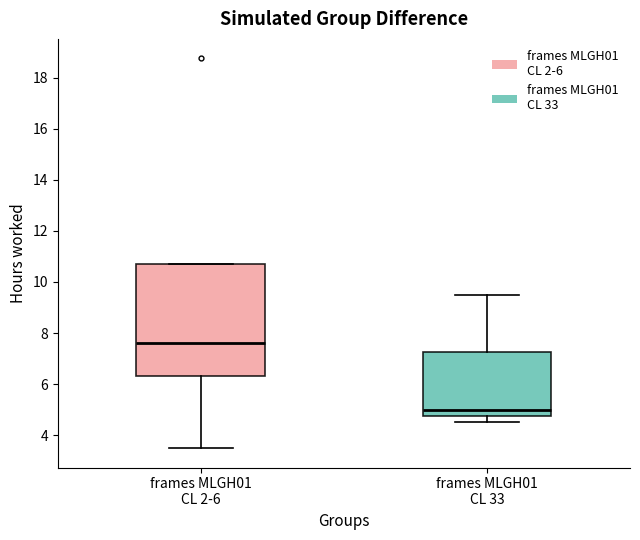

Where is the upper edge of the box for frames MLGH01 CL 33 on the y-axis? The values are not printed on the chart, so give them approximately, as read against the axis.

7.2